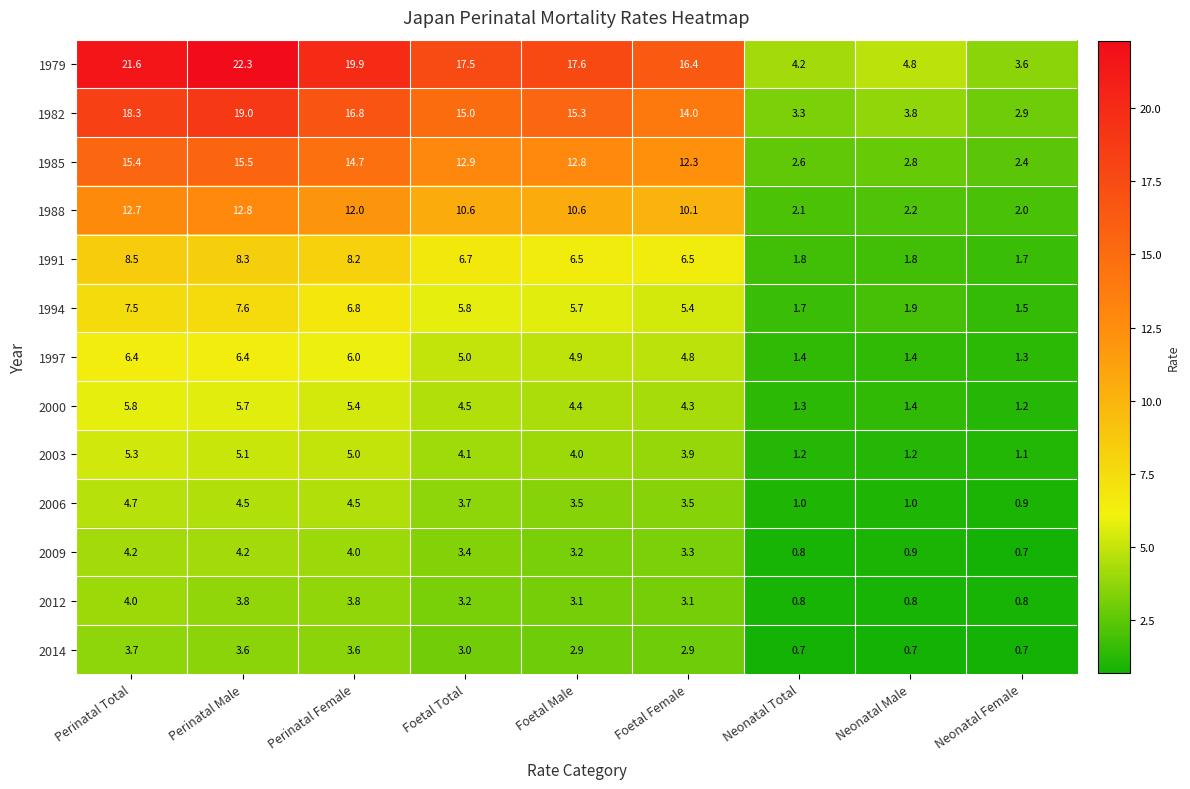

What is the minimum value shown in the chart?

0.7